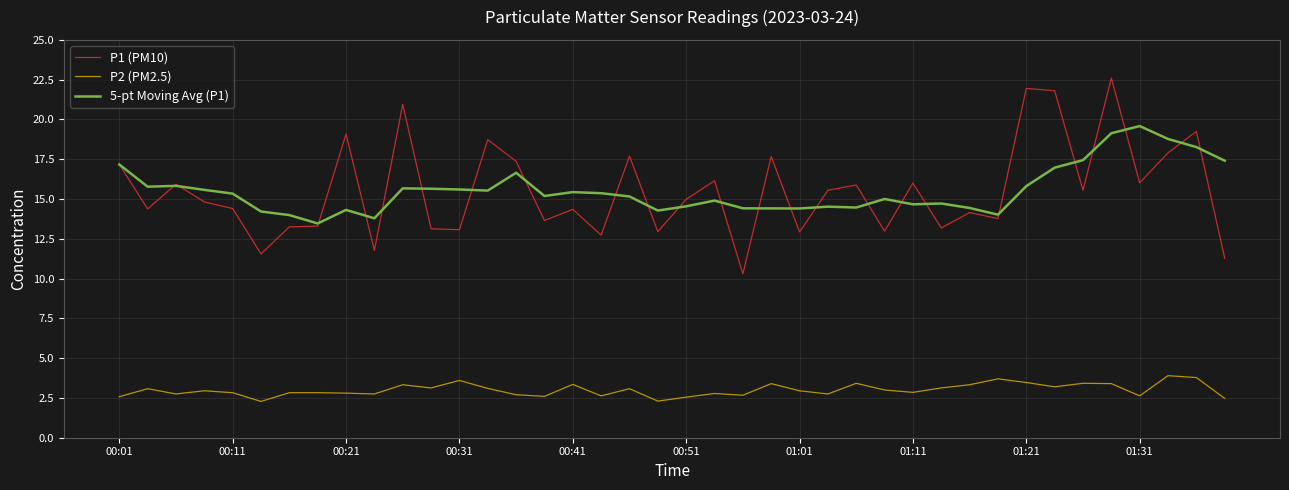

True or false: P2 (PM2.5) has more than 2 interior local peaks.

True